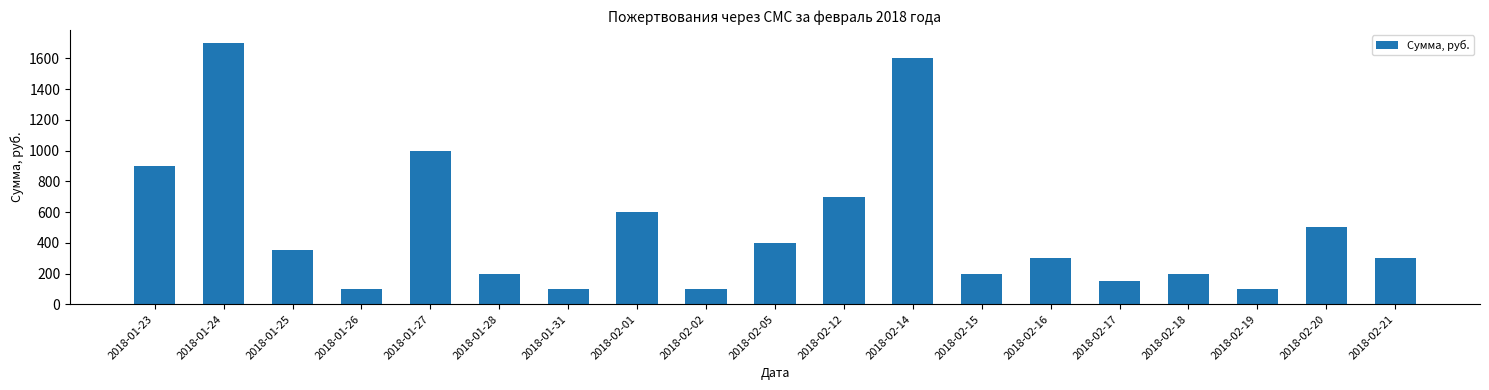

Which category has the highest value across all series?

2018-01-24